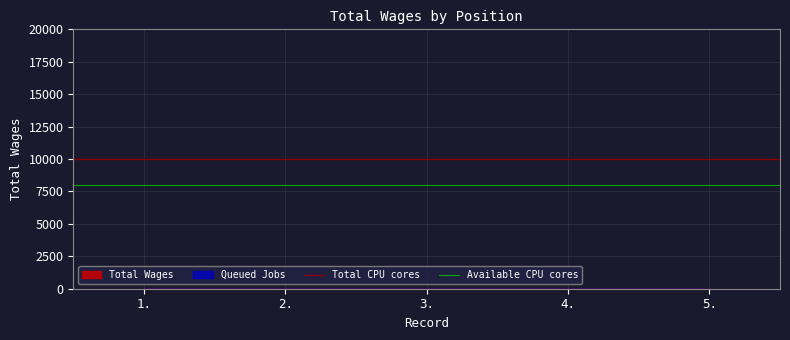

What is the approximate value of Available CPU cores at 2.?

8000